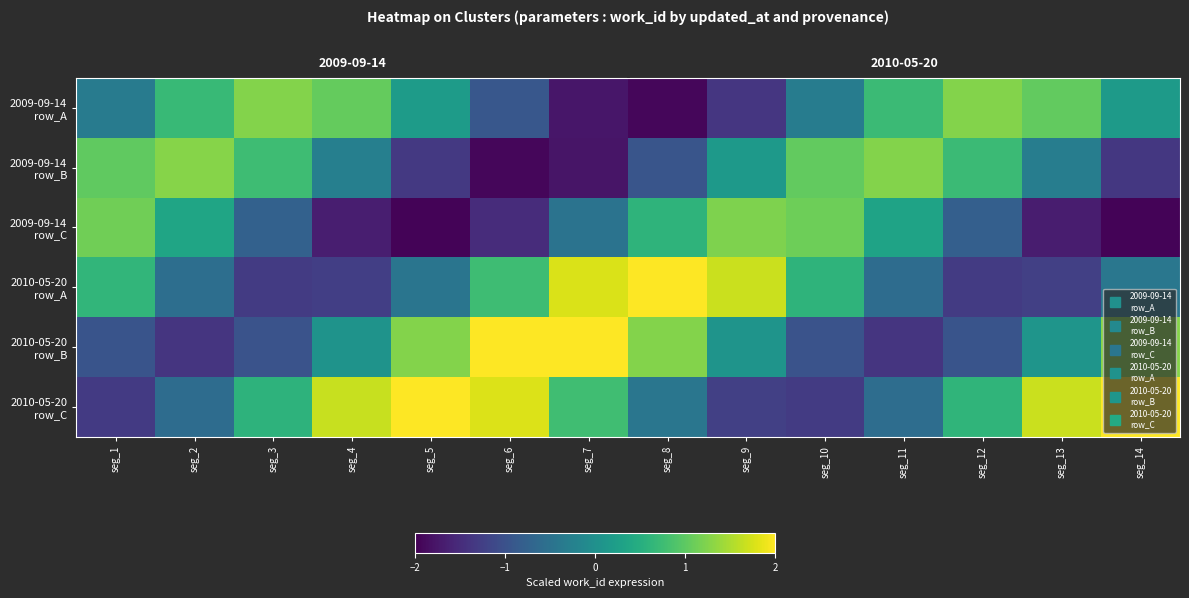

What is the spread (max minus min) of values at seg_1?

2.4